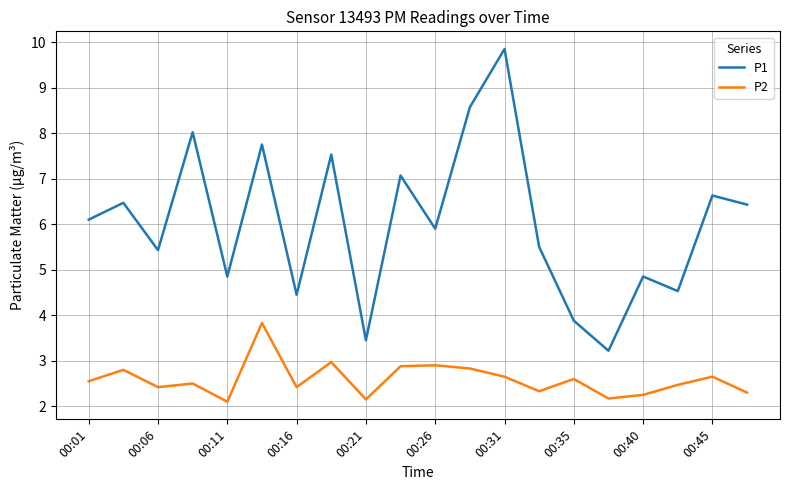

Count the number of data series in this chart.

2